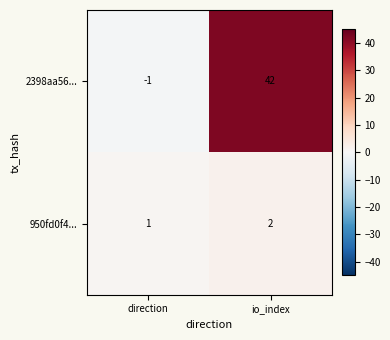

Reading left to right, transcribe all the data shown in this chart.

2398aa56...: -1	42
950fd0f4...: 1	2